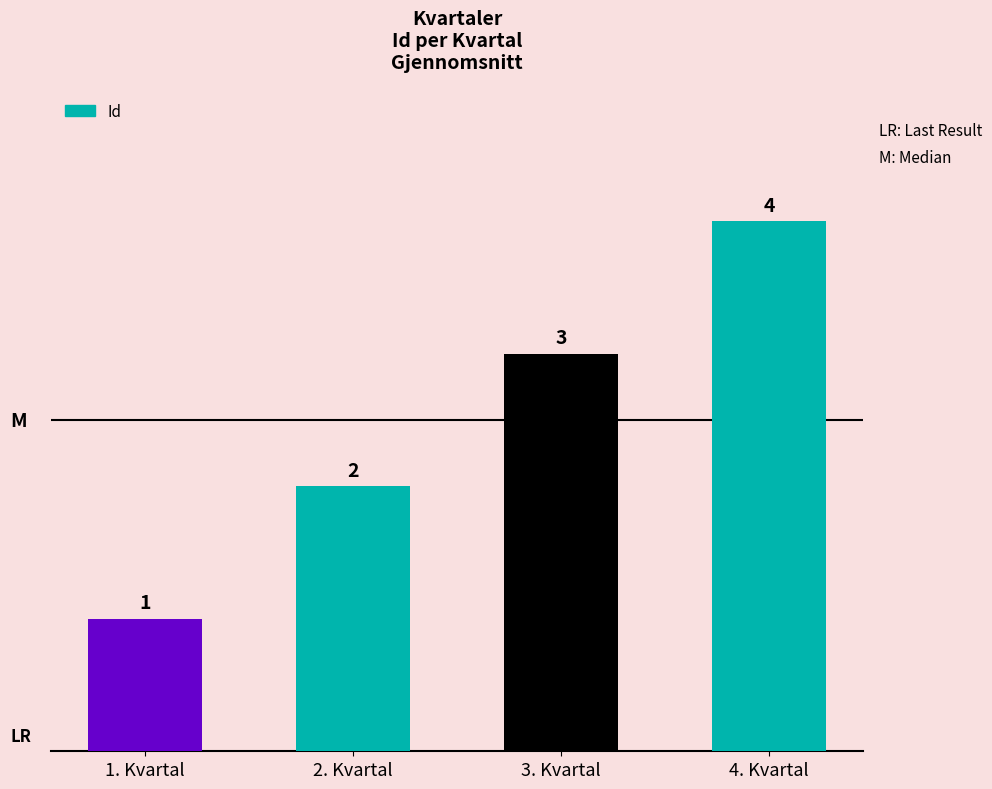

What is the difference between the maximum and minimum values?

3